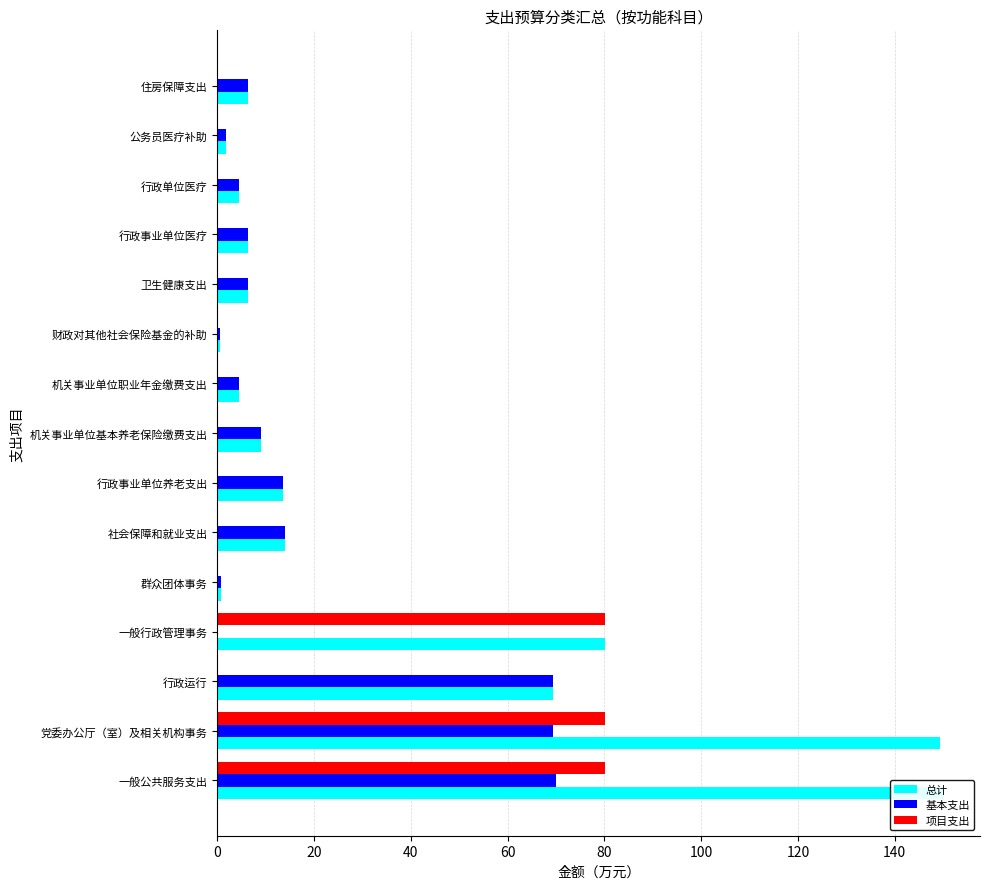

What are all the series names shown in the legend?

总计, 基本支出, 项目支出